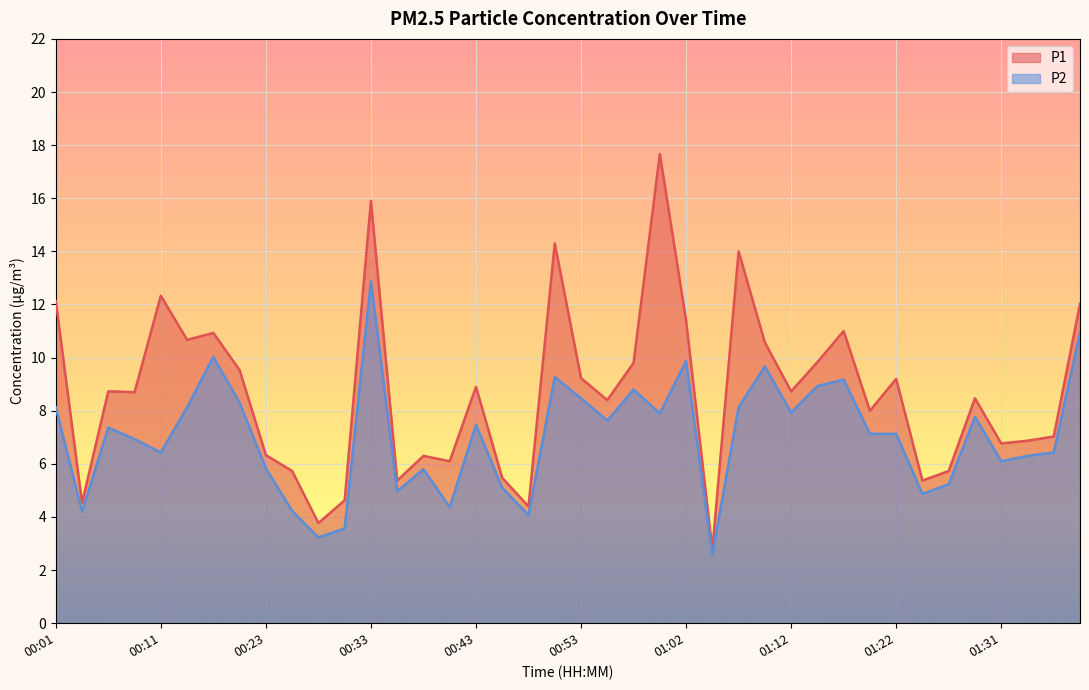

What is the label of the 10th point from the left?

00:26